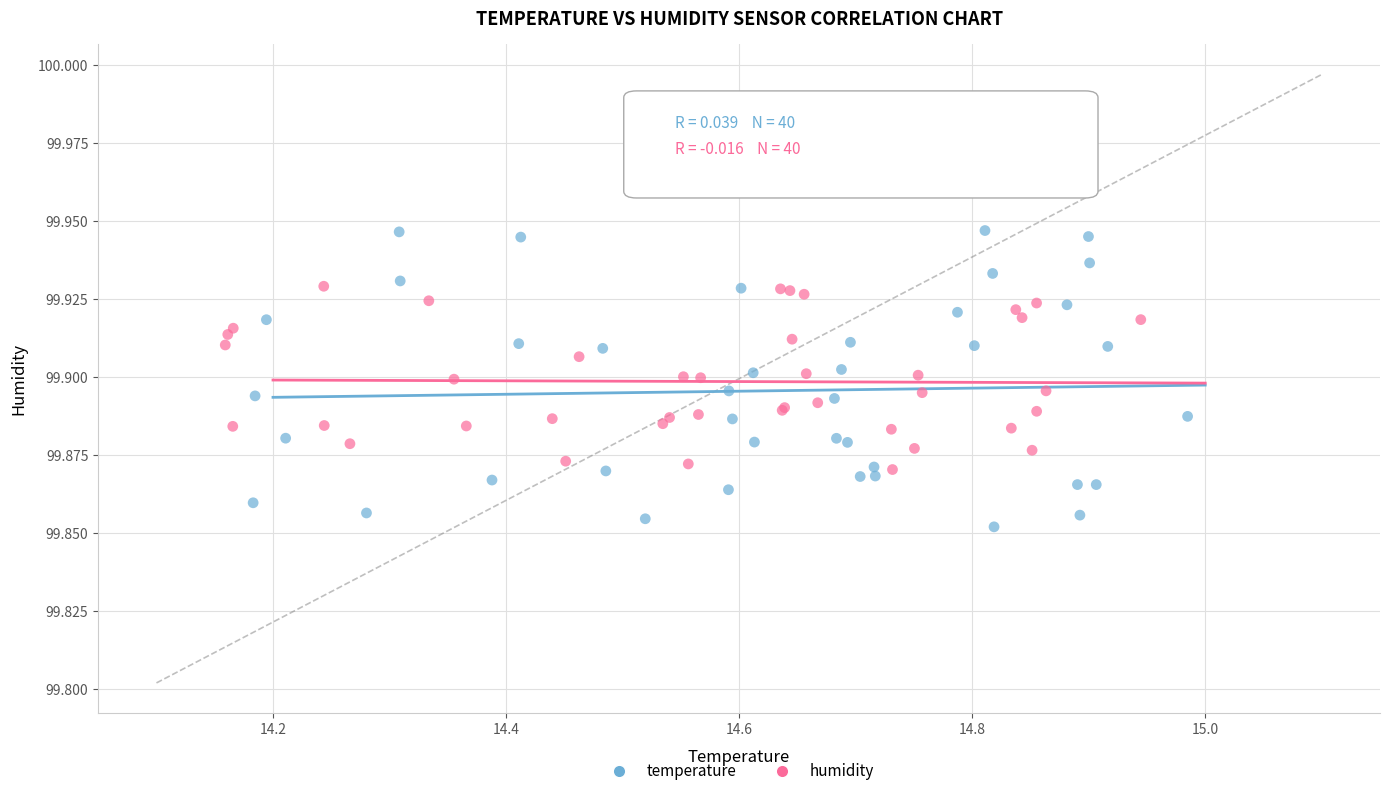

Which series reaches the minimum Y coordinate?

temperature